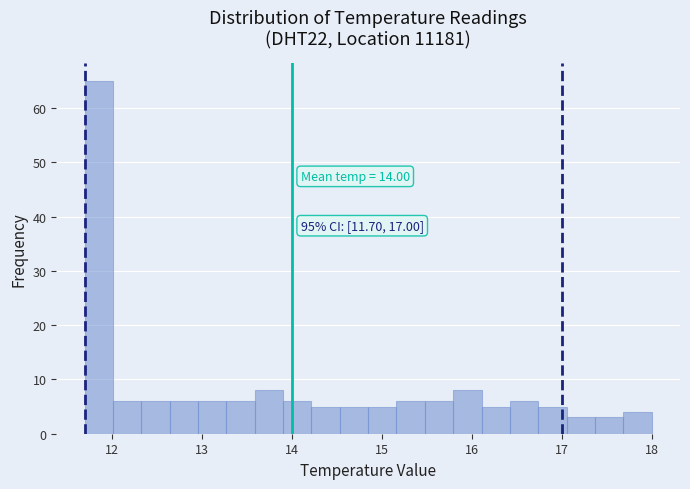

Around what value on the x-axis is the tallest bar? Give the approximate position of its centre, as read against the axis.

11.9